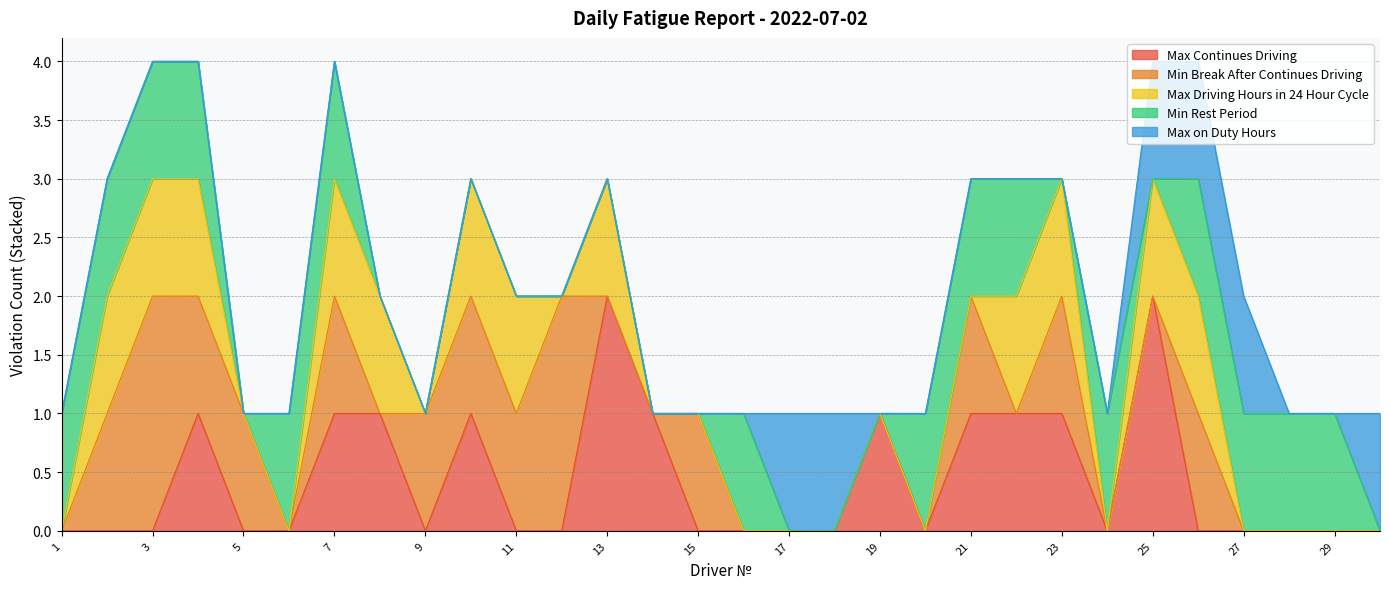

The Min Rest Period series shows 1 at 7. True or false?

True